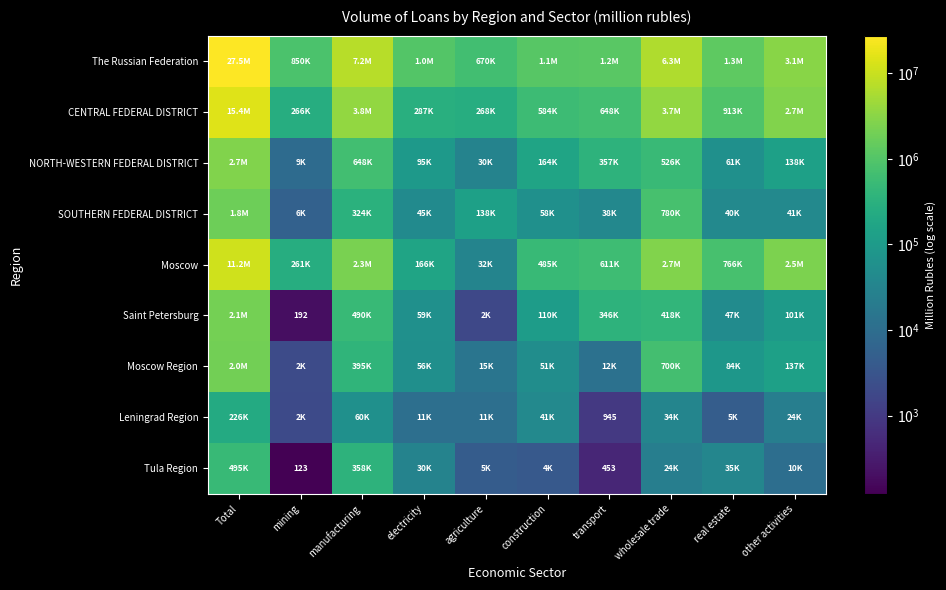

Which series has the largest range (max minus min)?

The Russian Federation